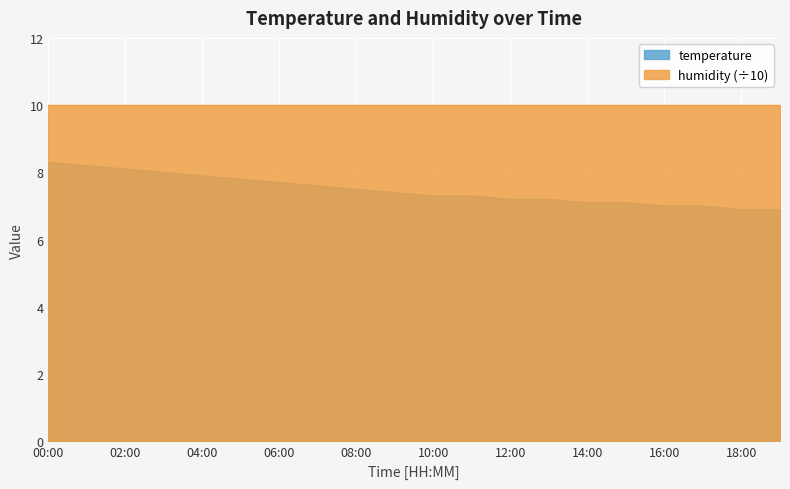

Reading left to right, extract all data points from this chart.

8.3	8.2	8.1	8.0	7.9	7.8	7.7	7.6	7.5	7.4	7.3	7.3	7.2	7.2	7.1	7.1	7.0	7.0	6.9	6.9